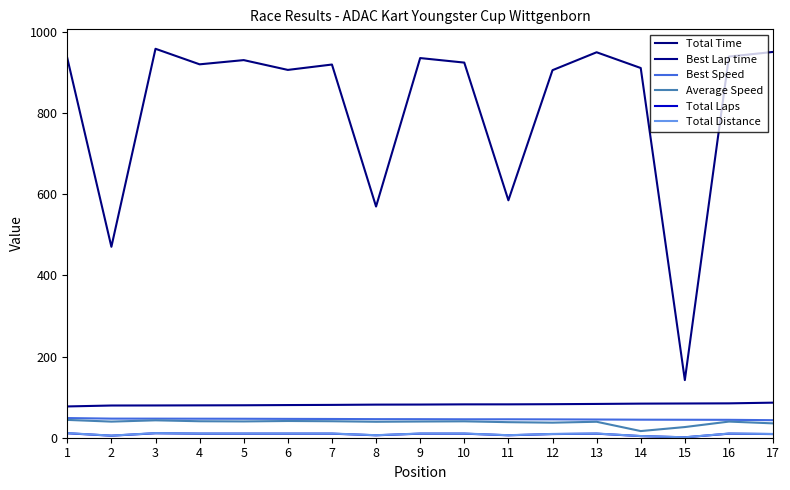

What are all the series names shown in the legend?

Total Time, Best Lap time, Best Speed, Average Speed, Total Laps, Total Distance